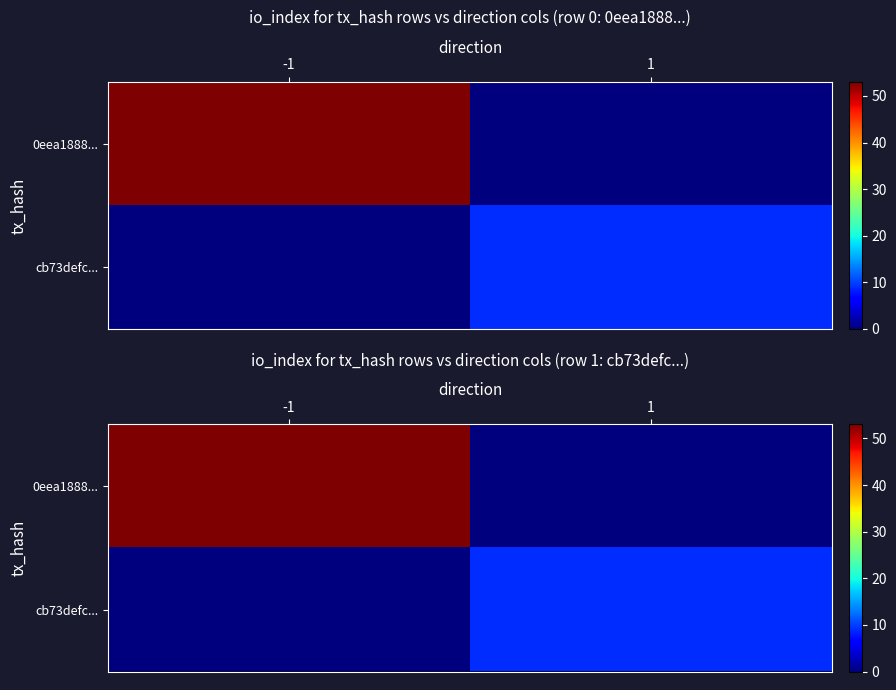

Between -1 and 1, which is larger?

-1